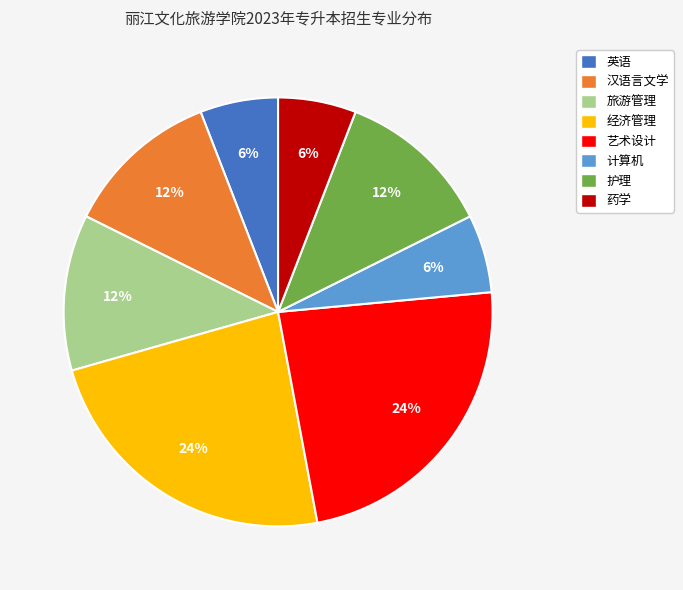

What percentage is the 计算机 slice, to the nearest percent?

6%